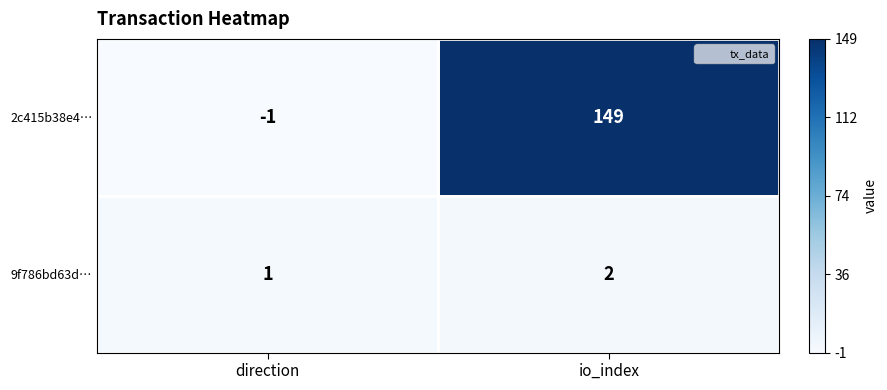

Which series has the widest spread of values?

2c415b38e4…